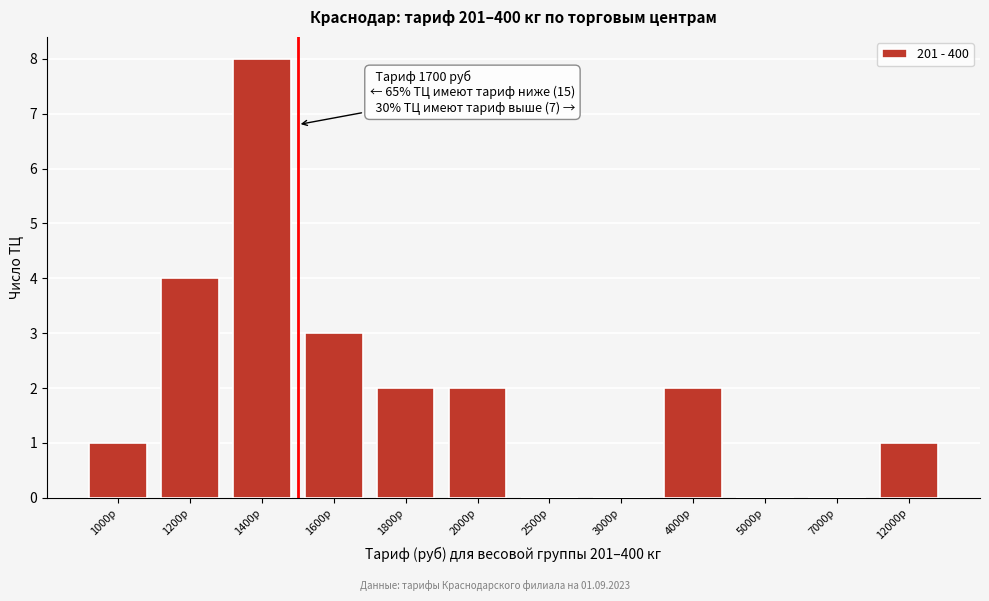

Reading left to right, extract all data points from this chart.

1000р=1	1200р=4	1400р=8	1600р=3	1800р=2	2000р=2	2500р=0	3000р=0	4000р=2	5000р=0	7000р=0	12000р=1